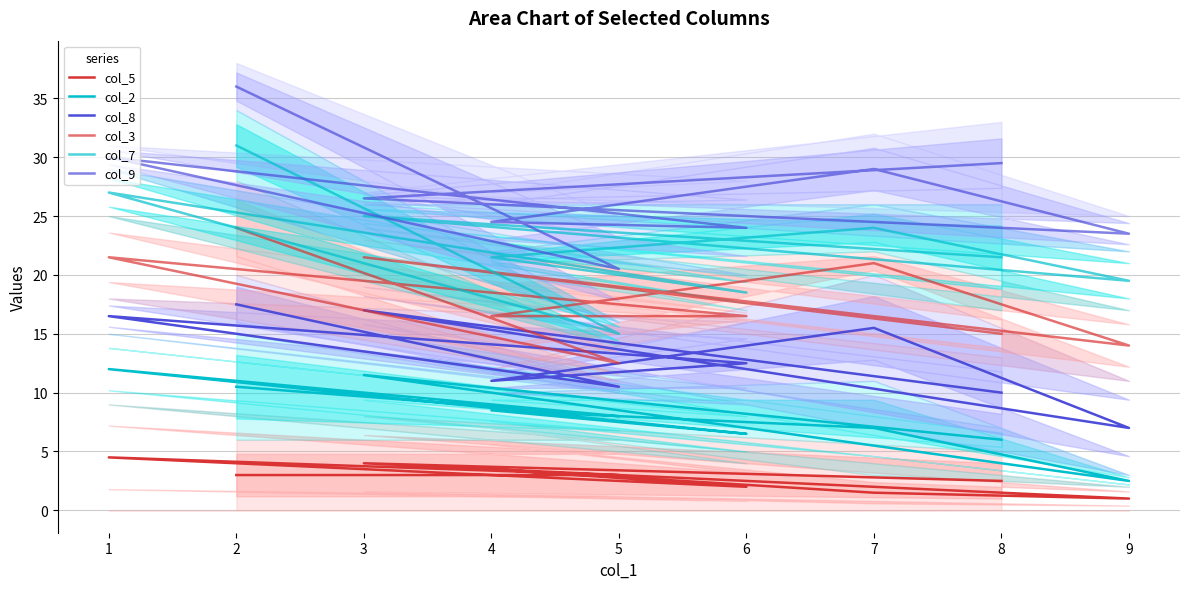

True or false: col_8 has a value of 10.0 at 8.

True